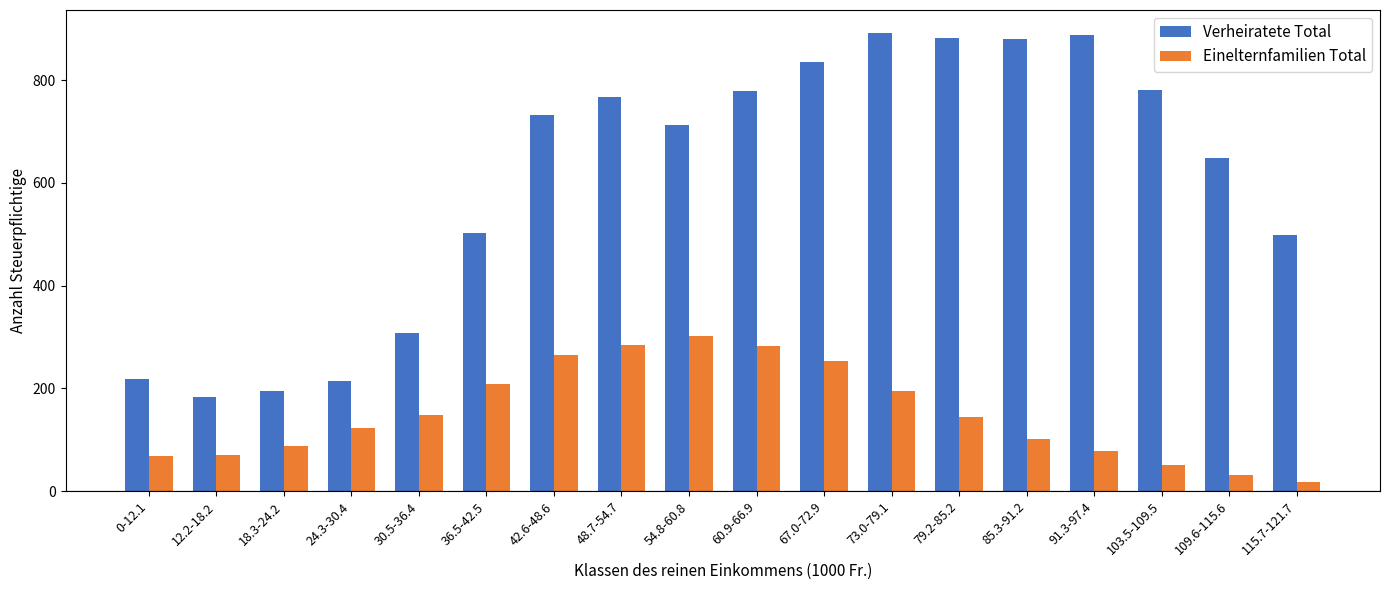

How many distinct data groups are displayed?

2